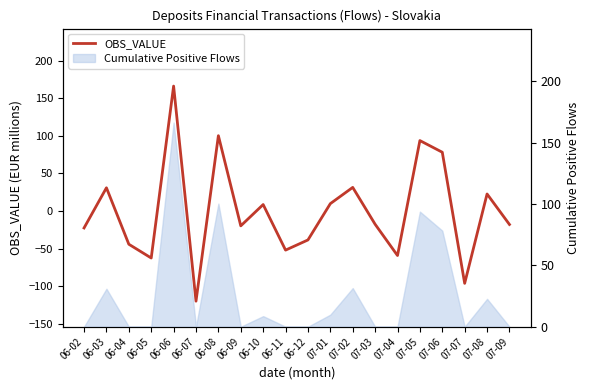

What position from the left is 07-04?

15